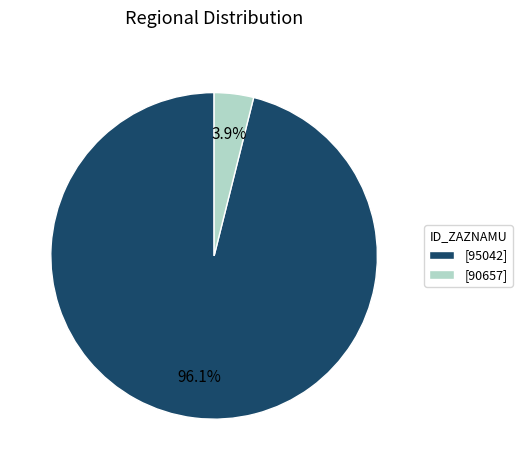

What portion of the pie excludes [95042]?

3.9%